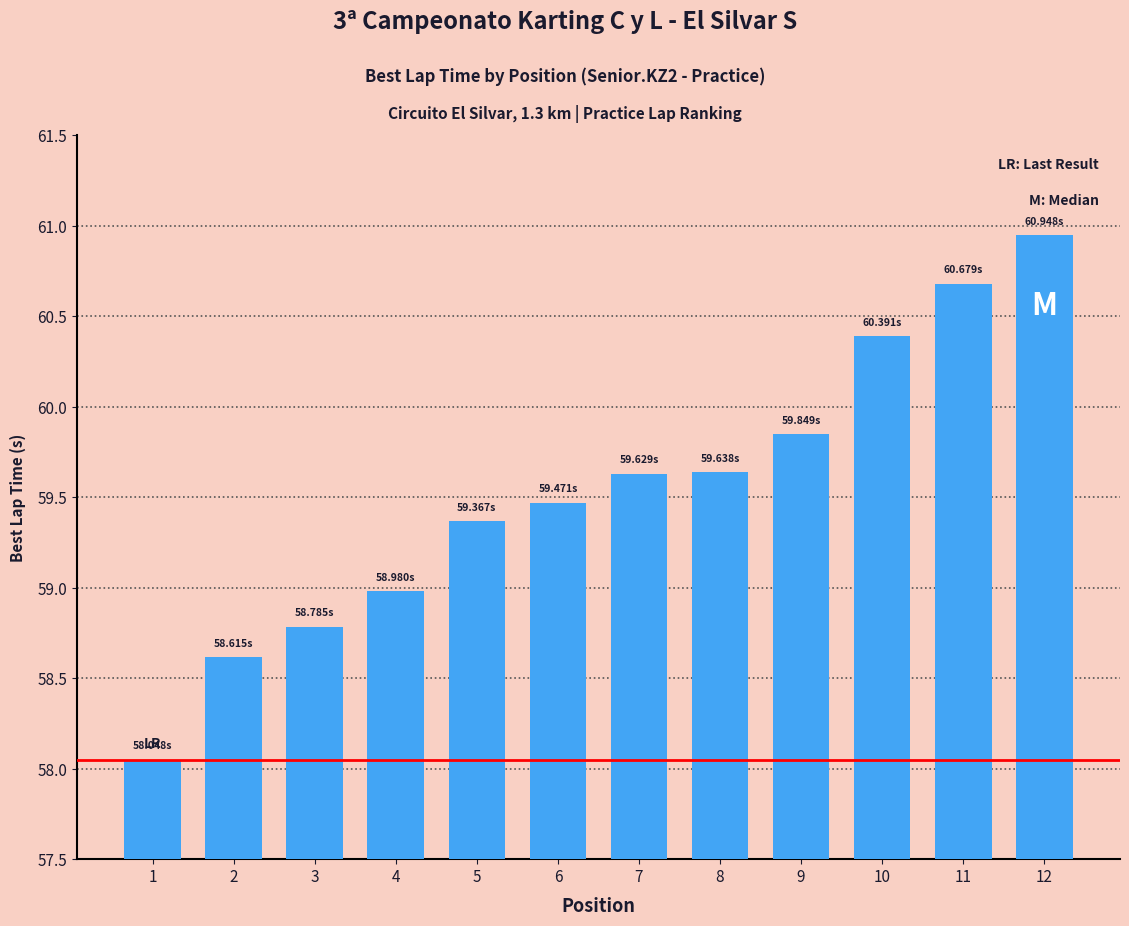

What is the sum of all values?

714.4